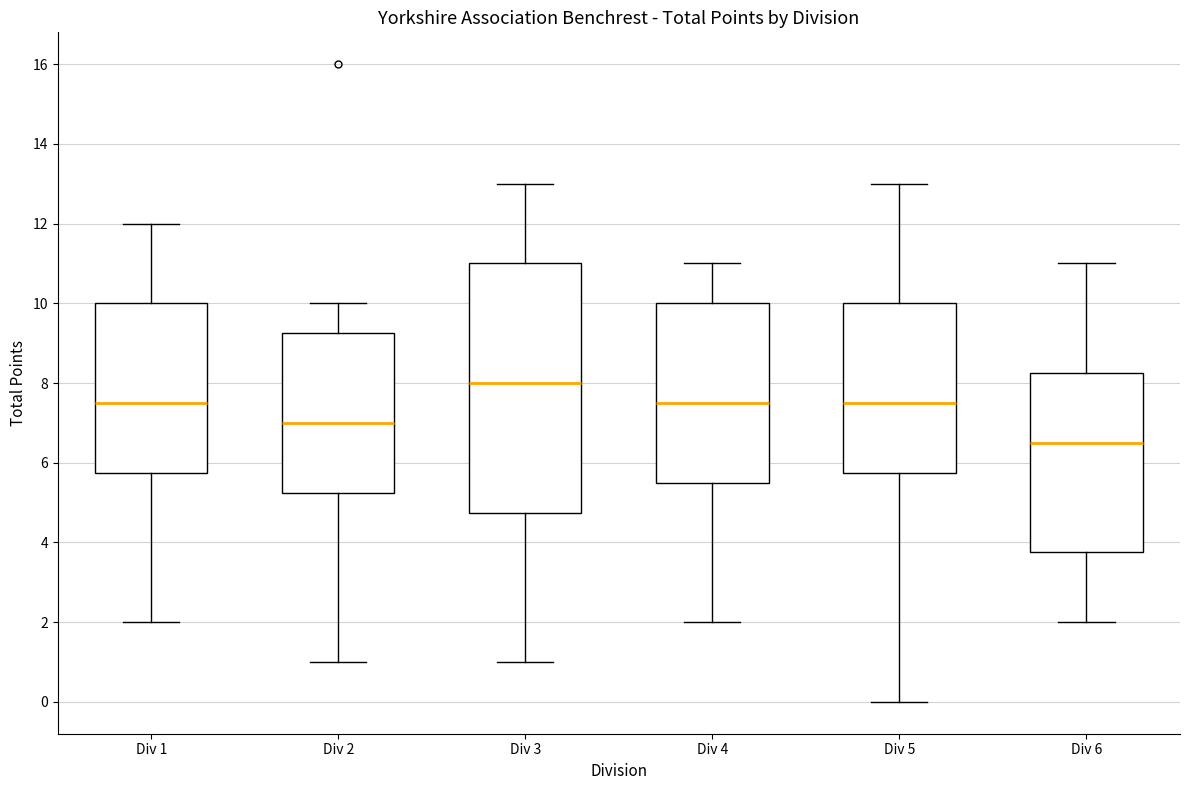

Reading left to right, transcribe this box plot: for each box, give where its median line is, the range the box spans, and where its two whiskers end, as read against the y-axis. The values are not printed on the chart, so give them approximately, as read against the axis.

Div 1: median 7.6, box 5.8 to 10.0, whiskers 2.0 to 12.0
Div 2: median 7.0, box 5.2 to 9.2, whiskers 1.0 to 10.0
Div 3: median 8.0, box 4.8 to 11.0, whiskers 1.0 to 13.0
Div 4: median 7.6, box 5.6 to 10.0, whiskers 2.0 to 11.0
Div 5: median 7.6, box 5.8 to 10.0, whiskers 0.0 to 13.0
Div 6: median 6.6, box 3.8 to 8.2, whiskers 2.0 to 11.0